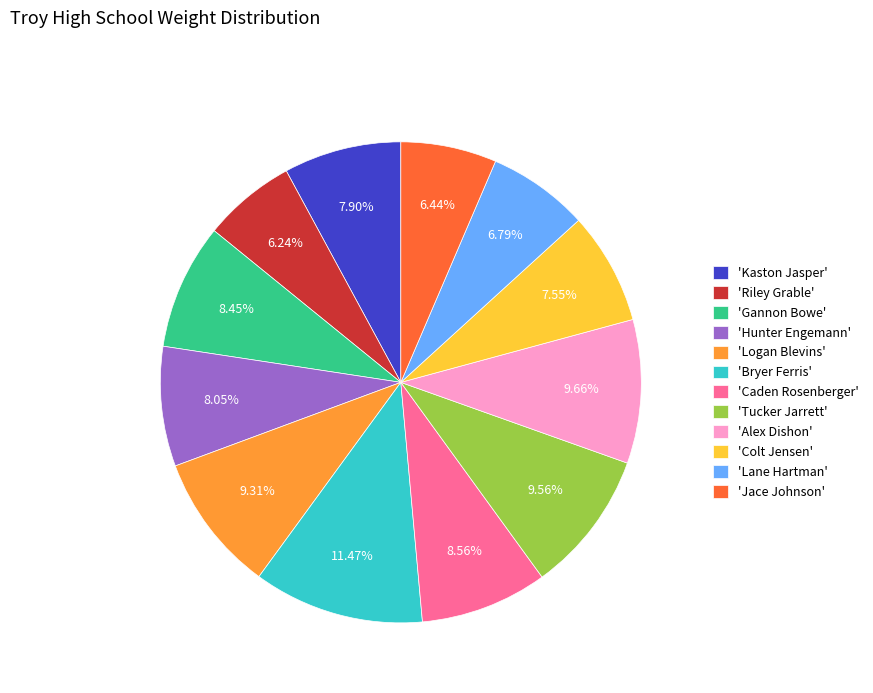

Is there any slice that represents more than half of the pie?

No